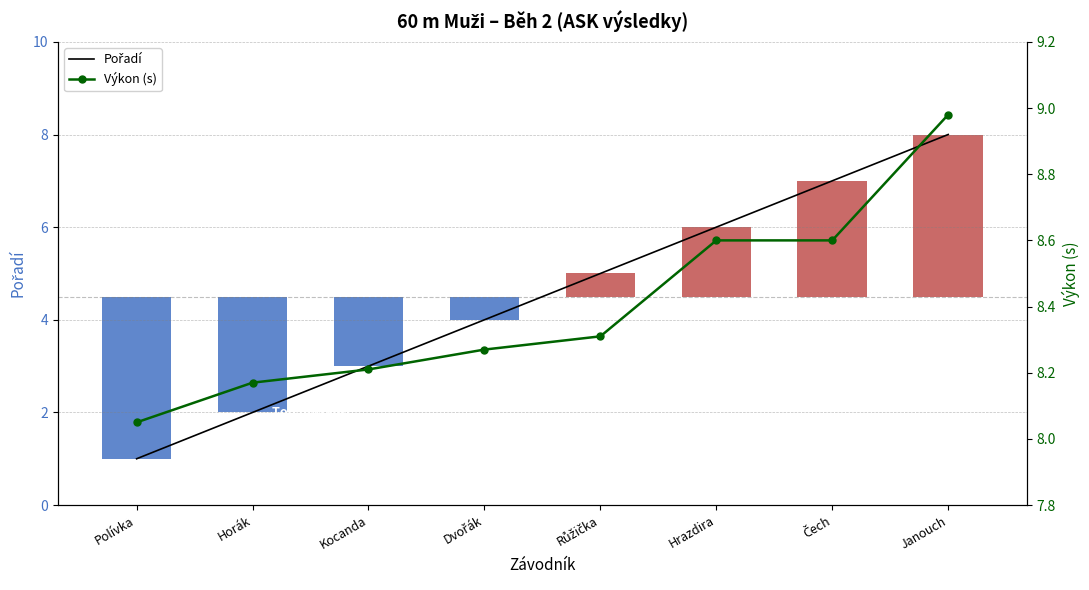

Reading left to right, list all the values displayed in this chart.

Pořadí: Polívka=1.0	Horák=2.0	Kocanda=3.0	Dvořák=4.0	Růžička=5.0	Hrazdira=6.0	Čech=7.0	Janouch=8.0
Výkon (s): Polívka=8.1	Horák=8.2	Kocanda=8.2	Dvořák=8.3	Růžička=8.3	Hrazdira=8.6	Čech=8.6	Janouch=9.0